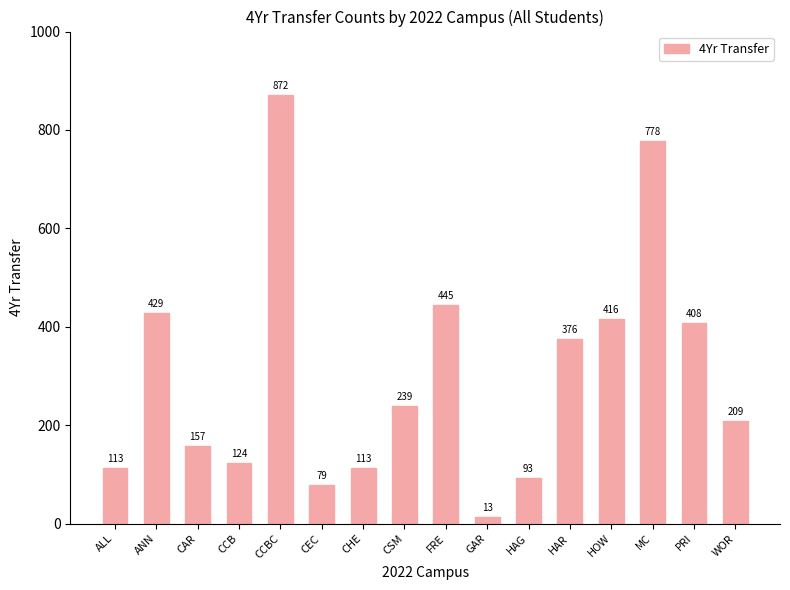

Are the bars horizontal?

No